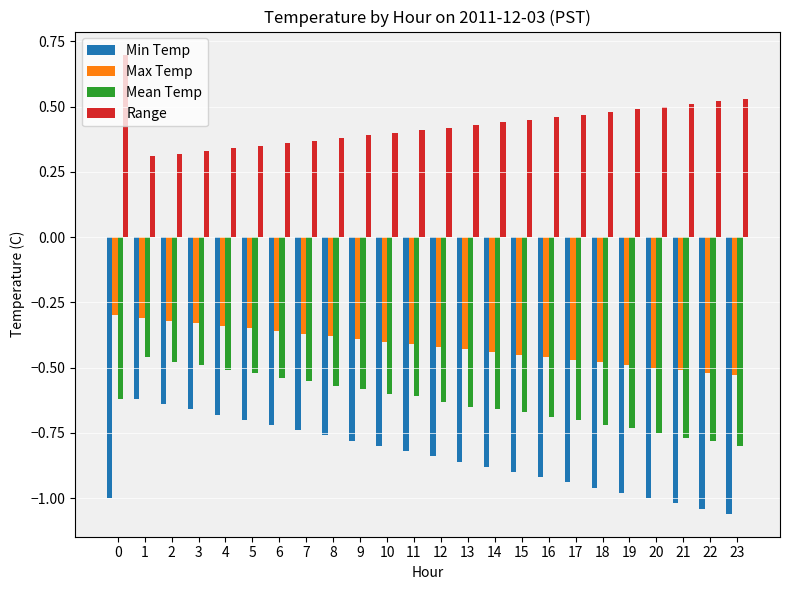

How many groups of bars are there?

24